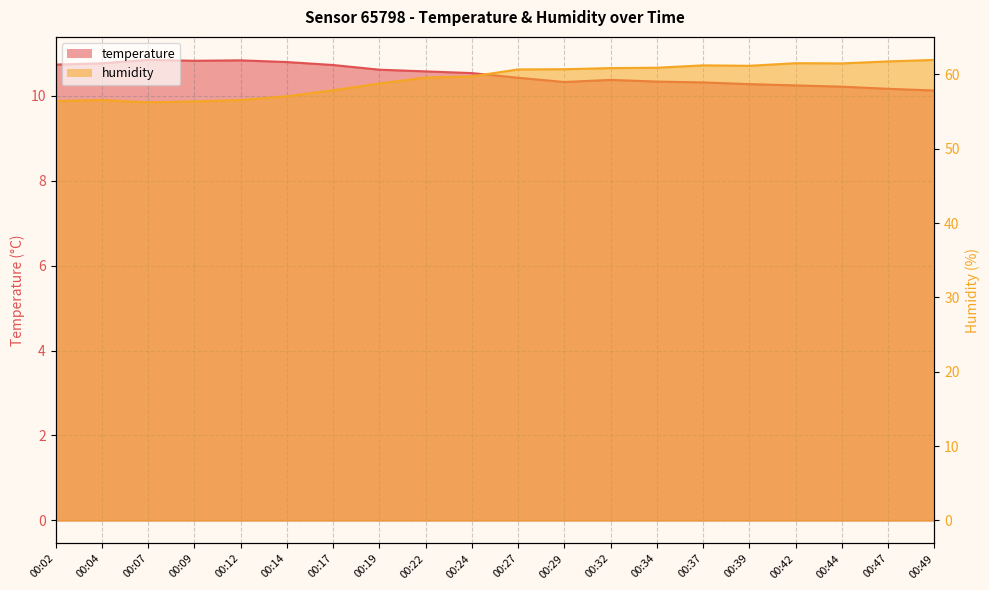

At which category does temperature reach its first local valley?

00:09